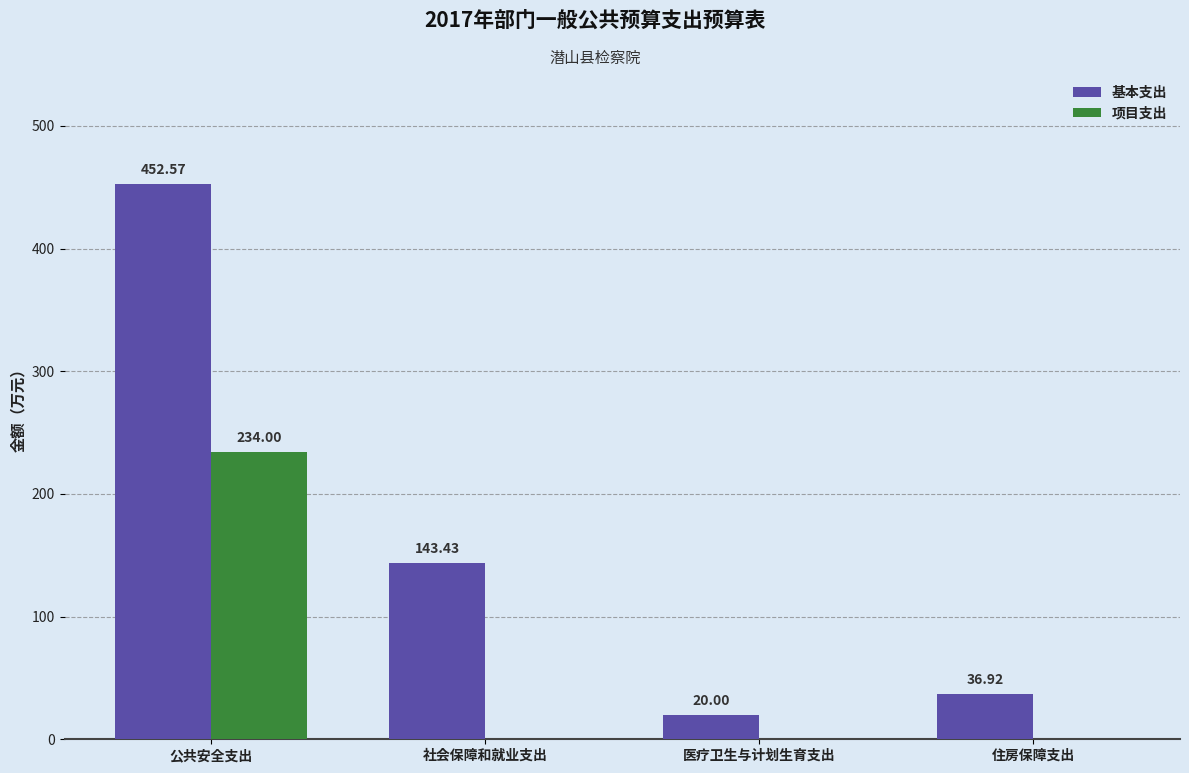

What is the sum of the 基本支出 values at 住房保障支出 and 公共安全支出?

489.5